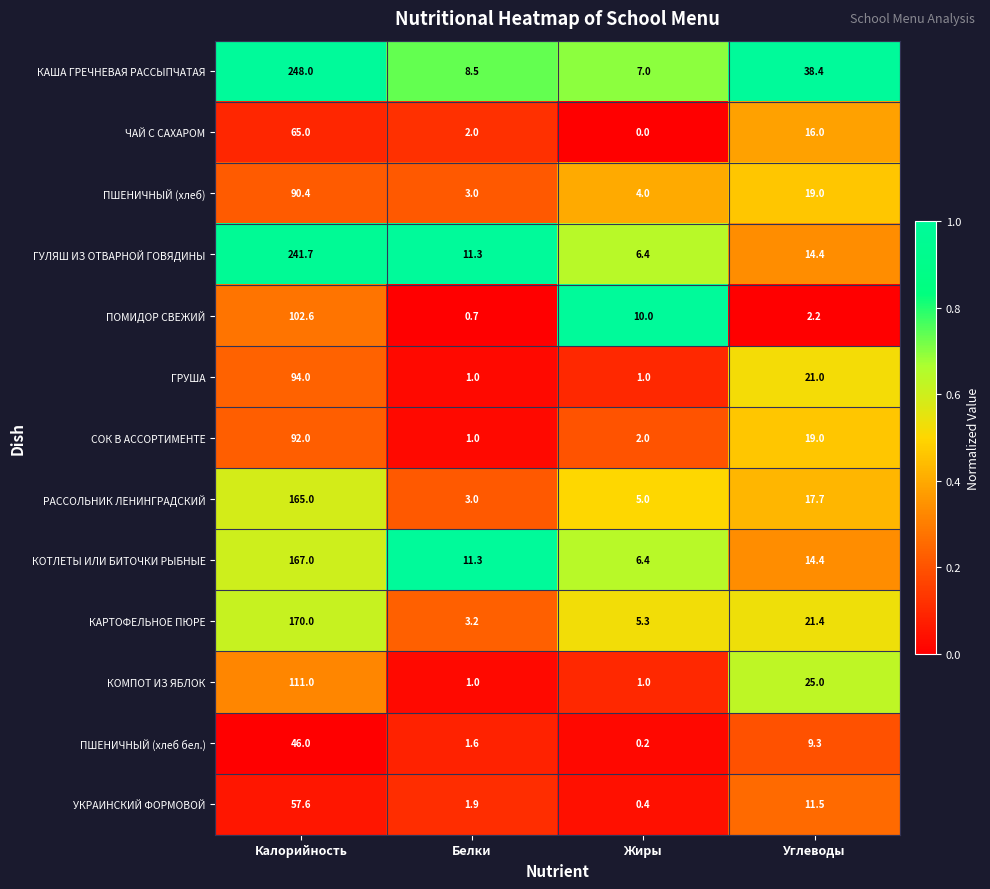

The value of РАССОЛЬНИК ЛЕНИНГРАДСКИЙ at Белки is 3.0. True or false?

True